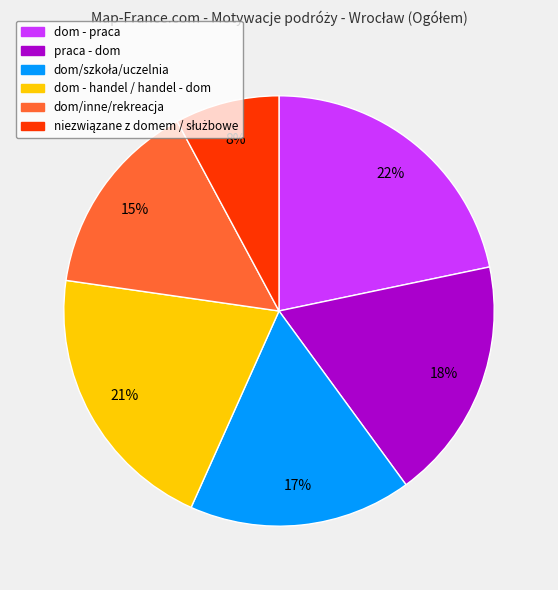

To the nearest percent, what is the difference between the largest and smallest slice percentages?

14%